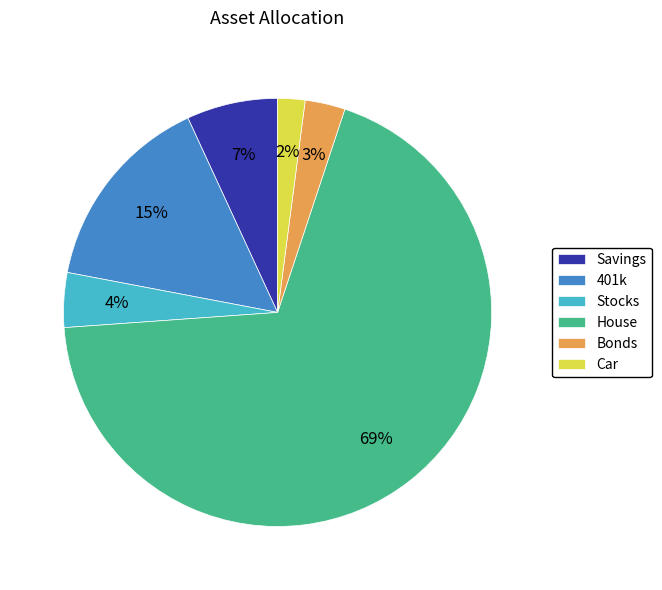

What is the majority slice?

House